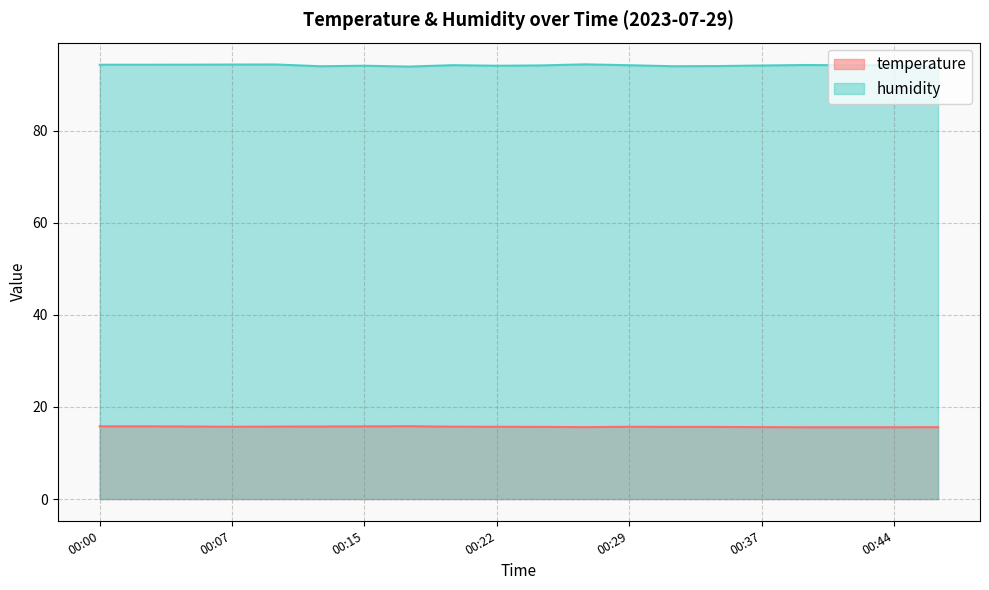

What is the value of the humidity point at the 11th from the left?

94.2